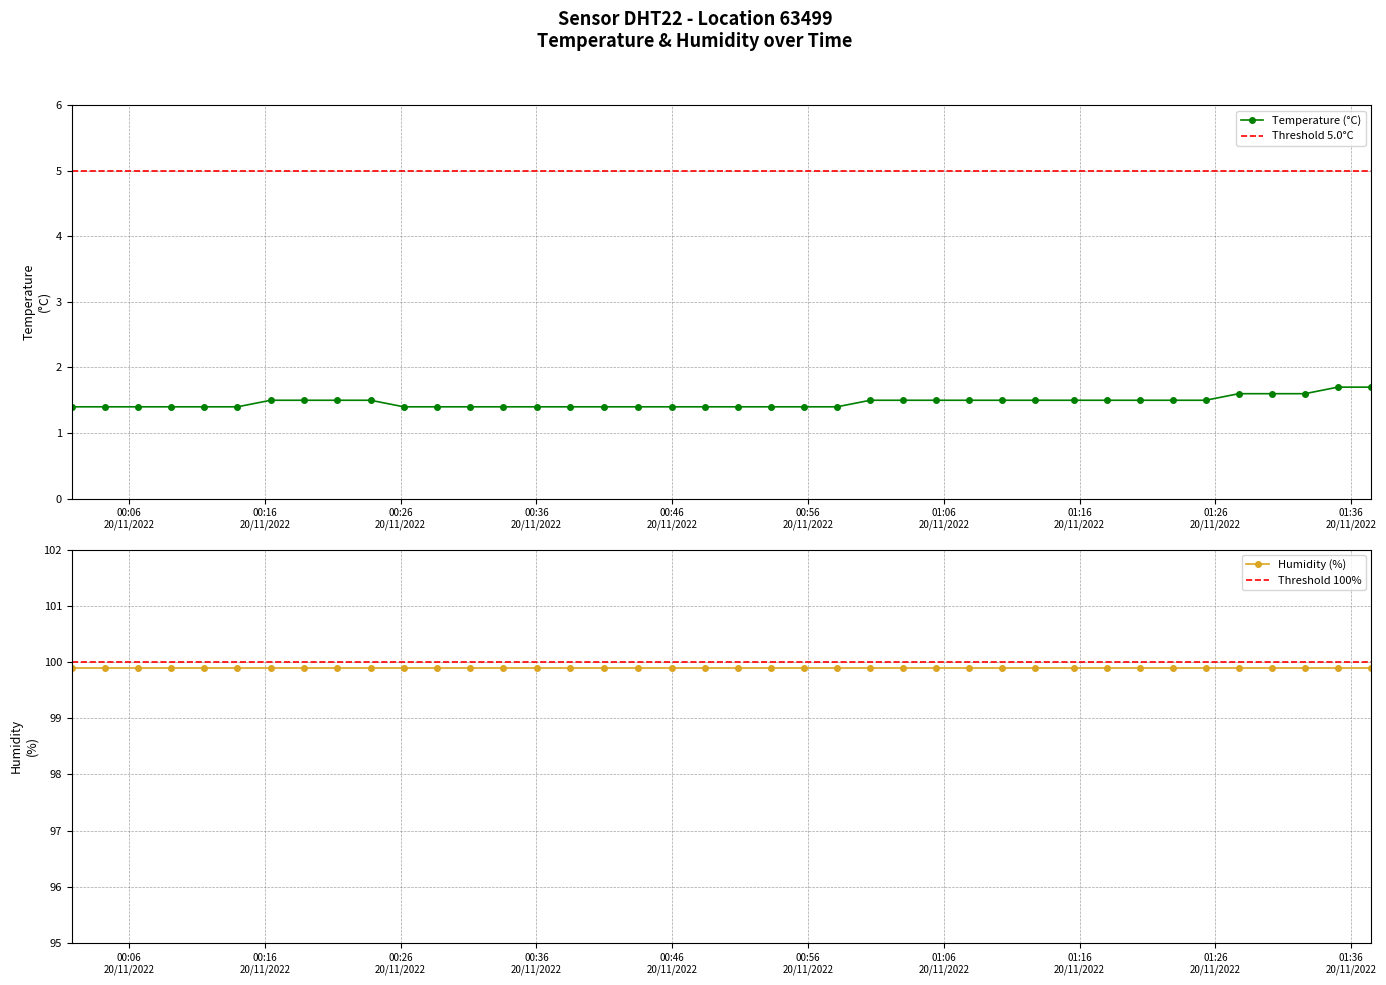

Count the Temperature (°C) values in the range 1 to 2.

40